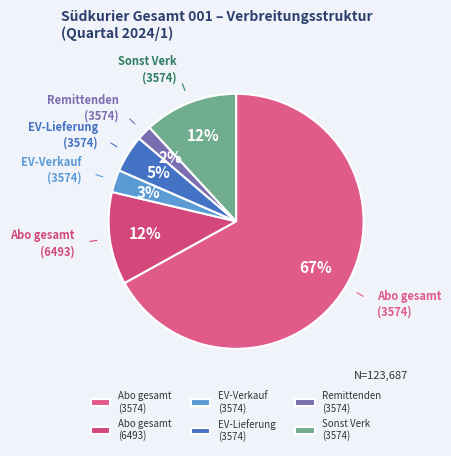

What is the majority slice?

Abo gesamt (3574)